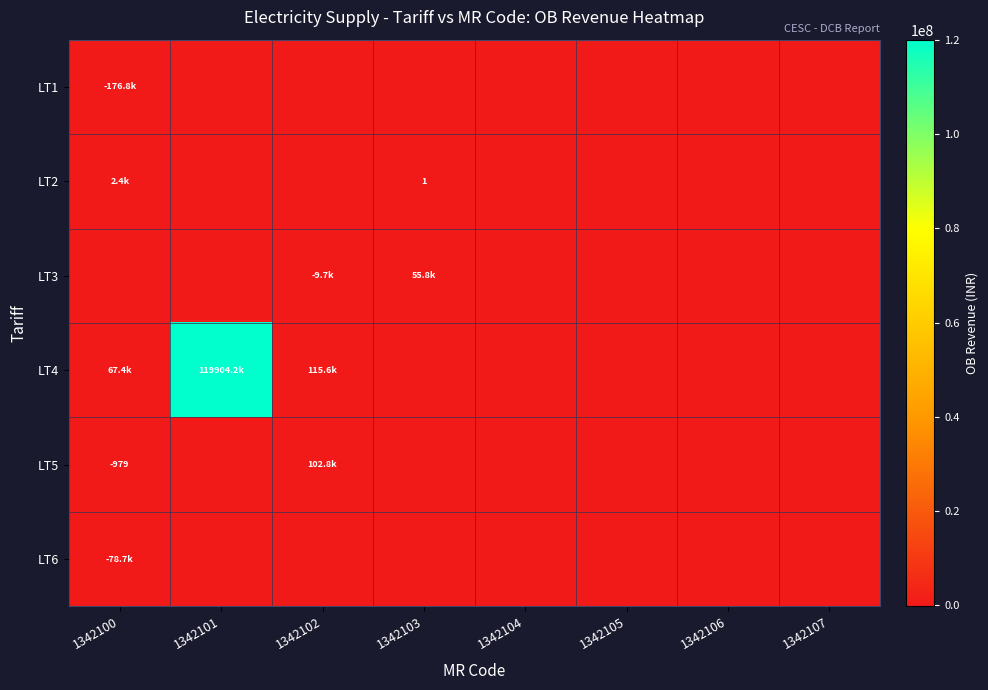

What is the greatest value displayed?

119904152.1